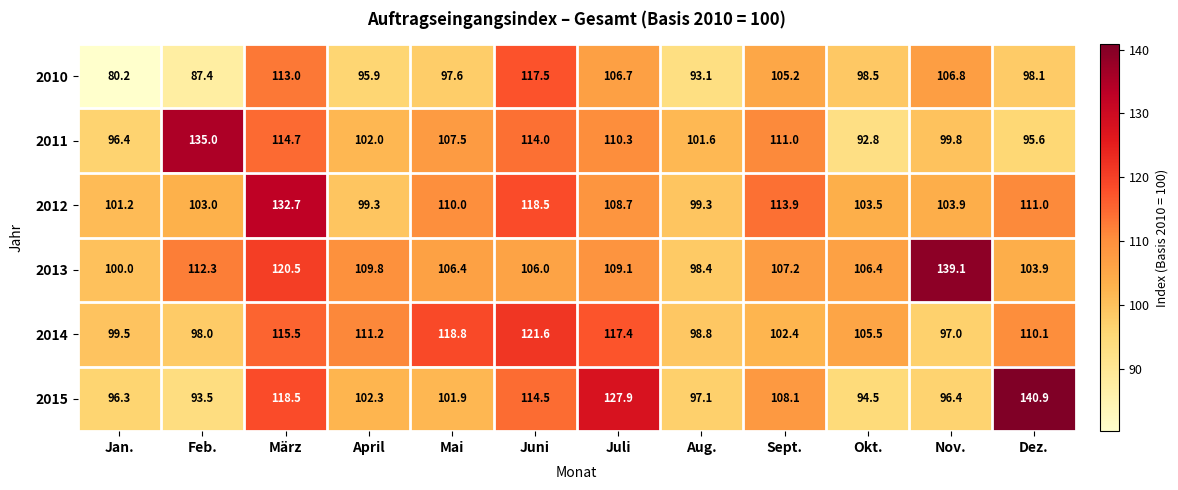

Count the number of categories in the chart.

12